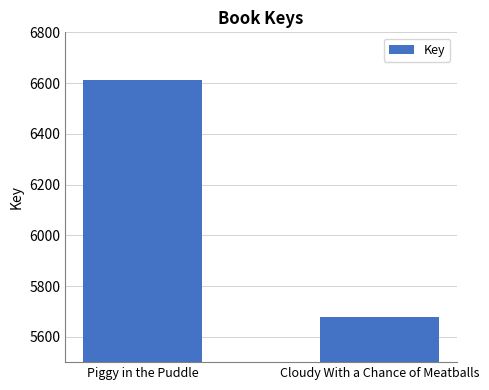

Reading left to right, what are all the values shown in this chart?

6613	5677